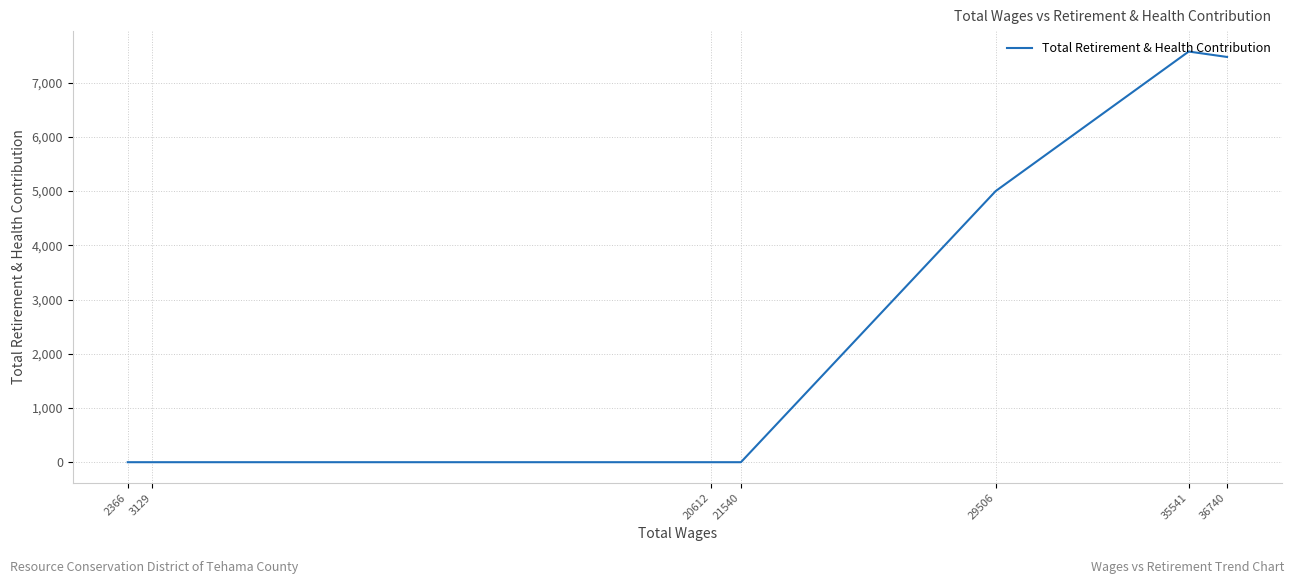

The chart shows a value of 0 at 20612. True or false?

True